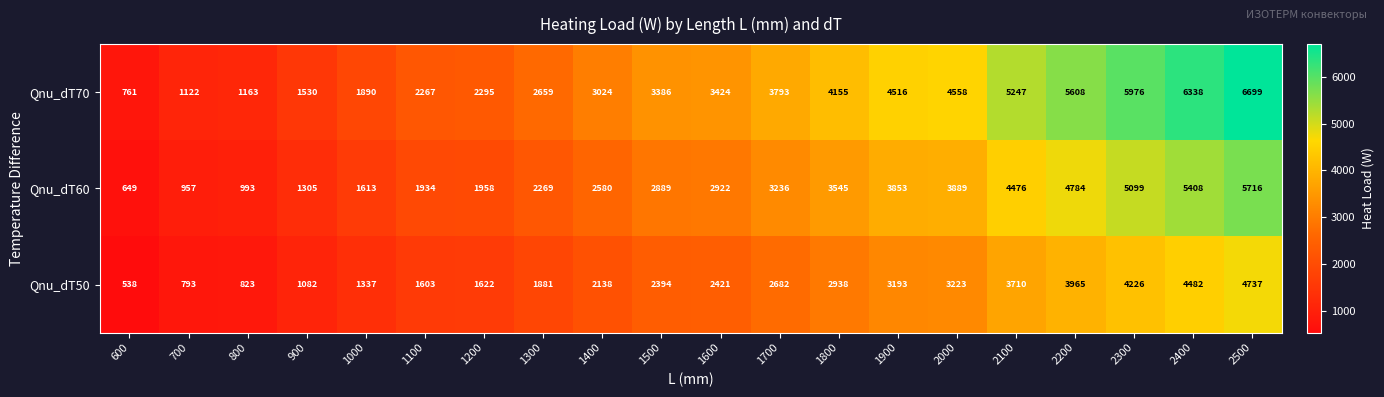

How many data points in Qnu_dT70 are less than 3424?

10